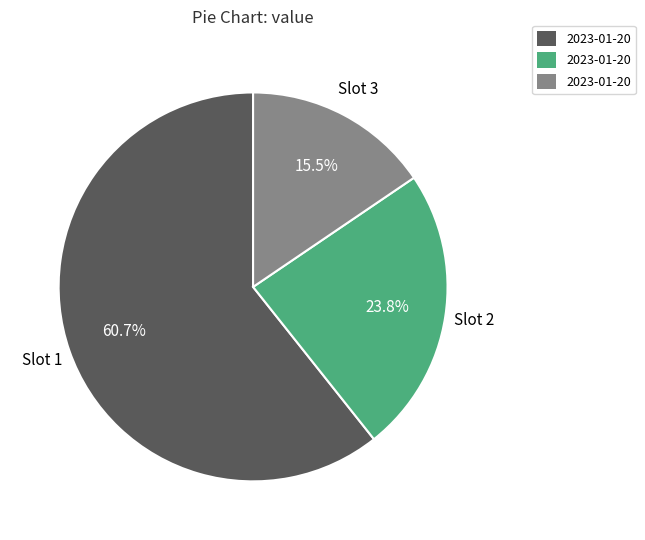

Does any single category account for the majority?

Yes